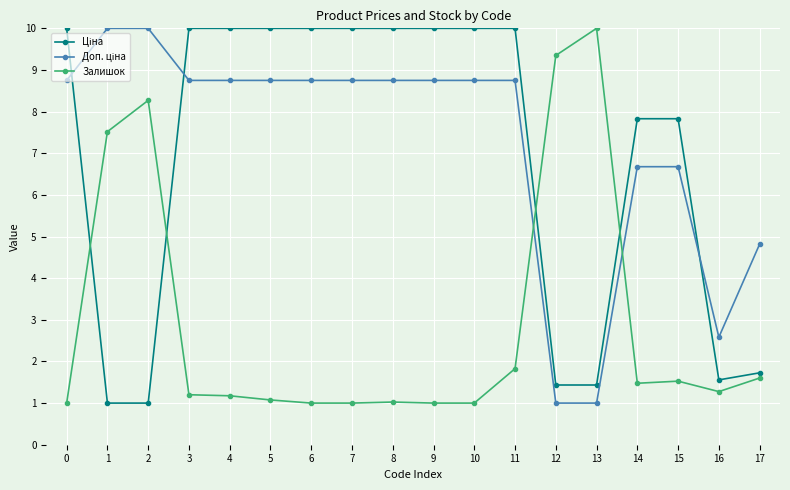

What is the average value of the Залишок series?

2.9